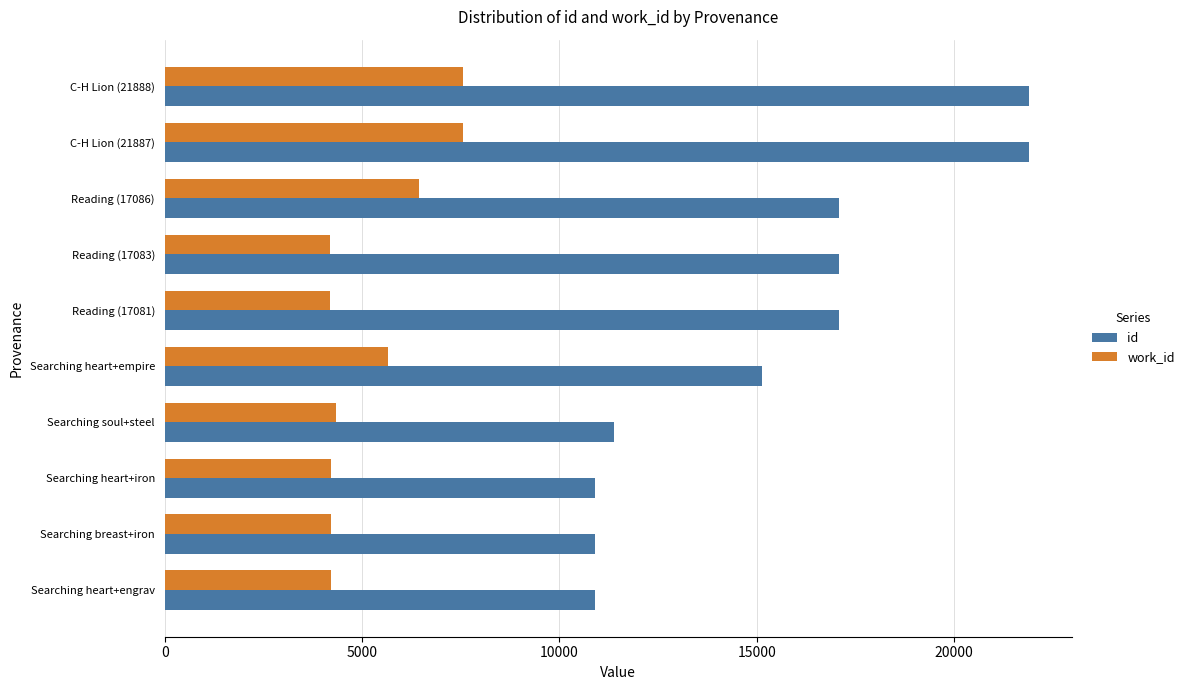

How many values in the work_id series are below 4345?

5